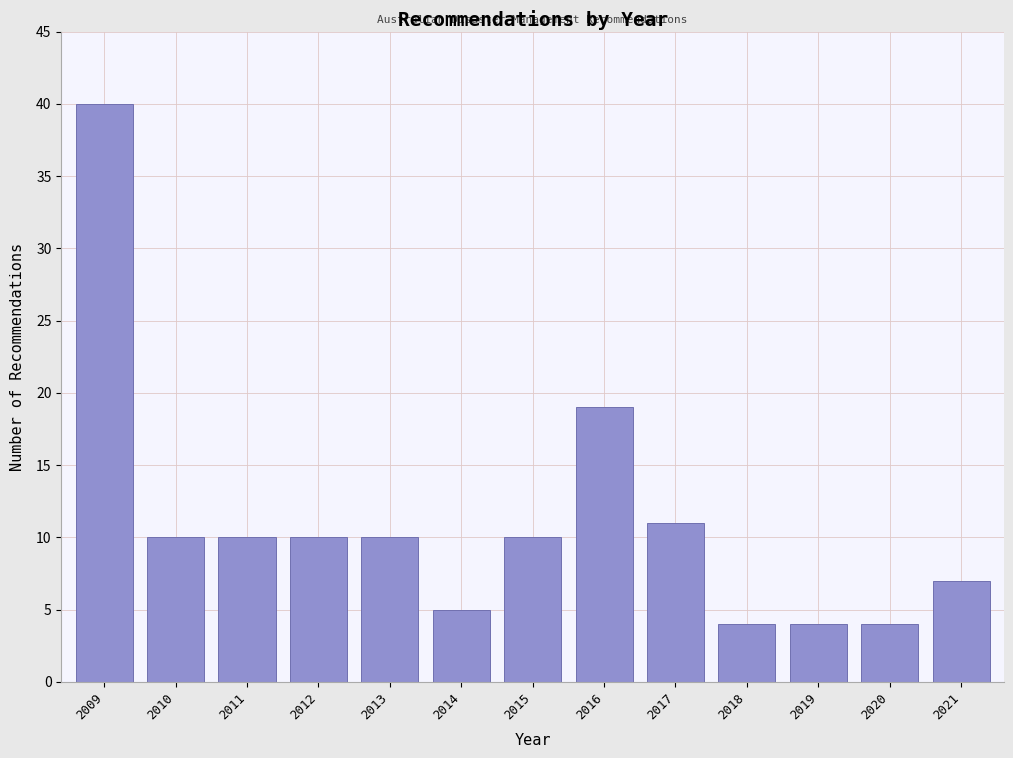

Reading left to right, extract all data points from this chart.

40	10	10	10	10	5	10	19	11	4	4	4	7